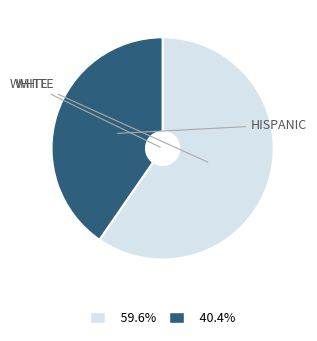

Does any single category account for the majority?

Yes